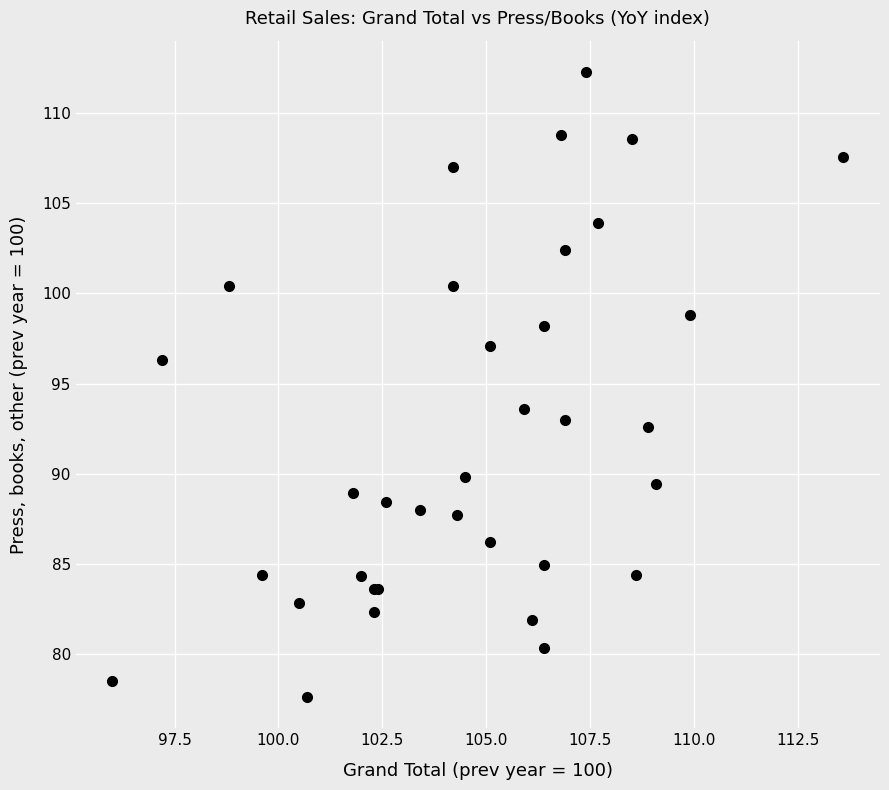

What Y value in the scatter plot is closest to 94?

93.6